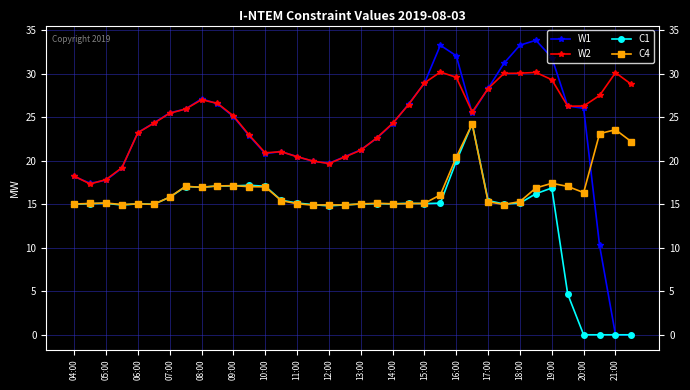

How many data points does each series have?

36